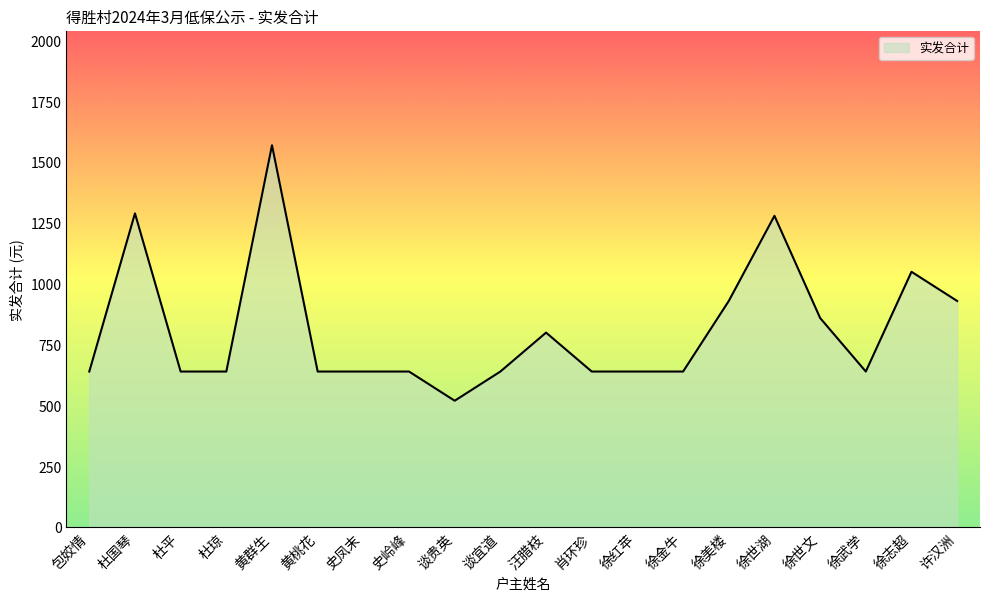

What is the change in value from 杜国琴 to 徐世文?

-430